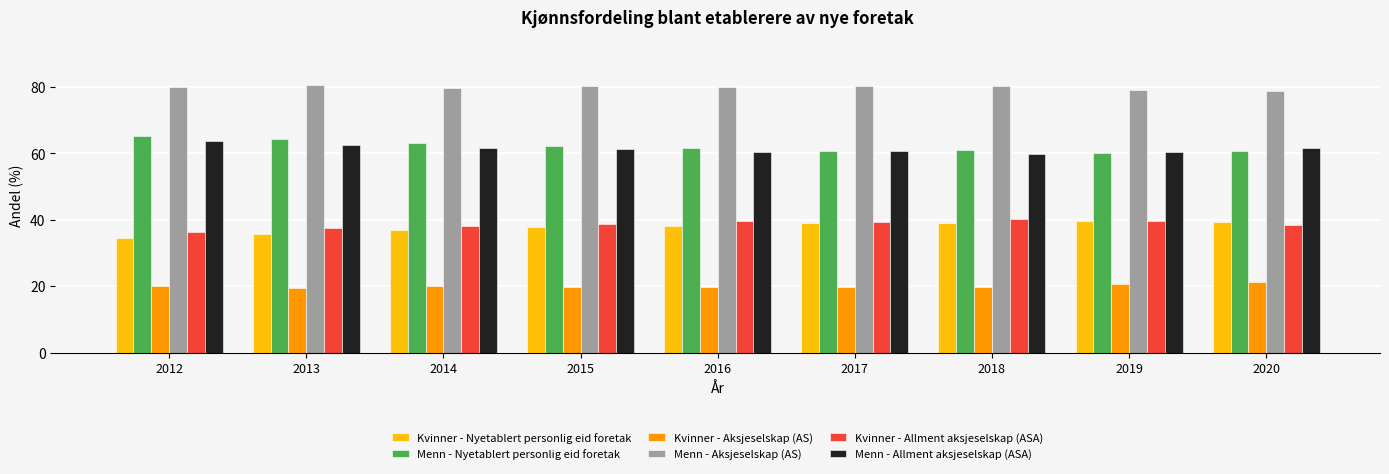

Is the value of Kvinner - Allment aksjeselskap (ASA) at 2017 greater than the value of Menn - Aksjeselskap (AS) at 2019?

No